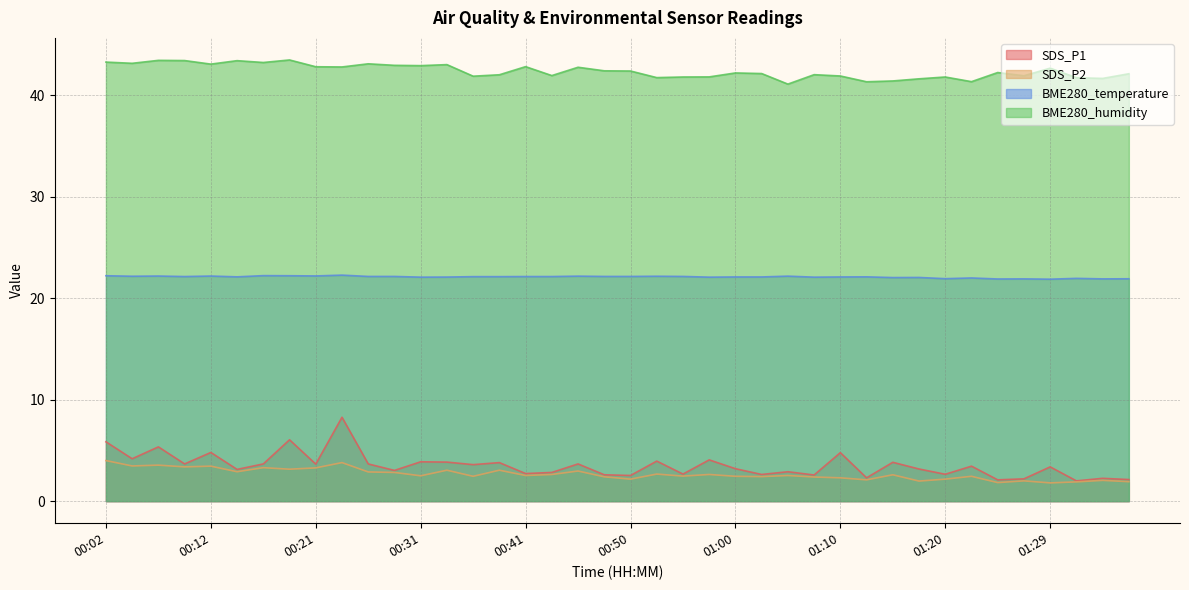

At which label does SDS_P1 reach its minimum?

01:32